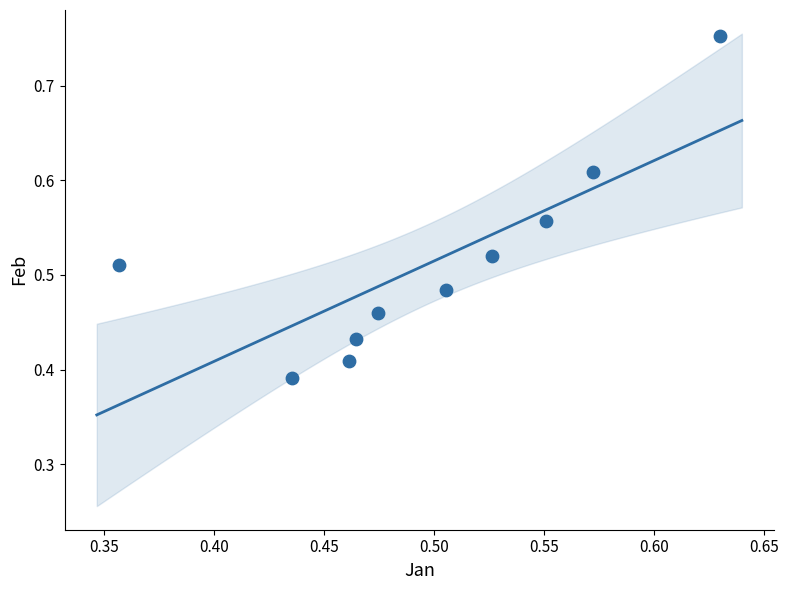

What is the range of X values (max minus min)?

0.3